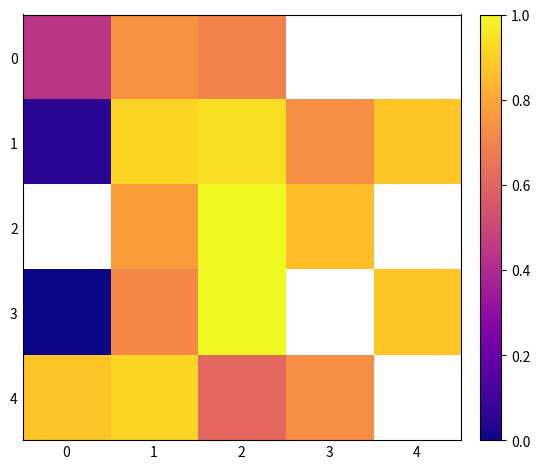

What is the maximum value for 4?

0.9